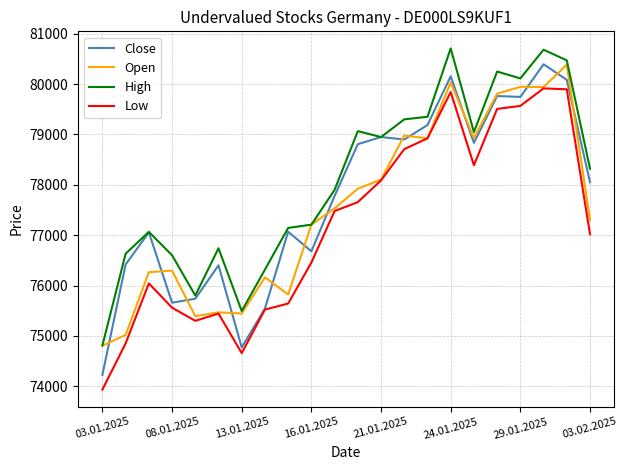

What is the lowest value of the Close series?

74227